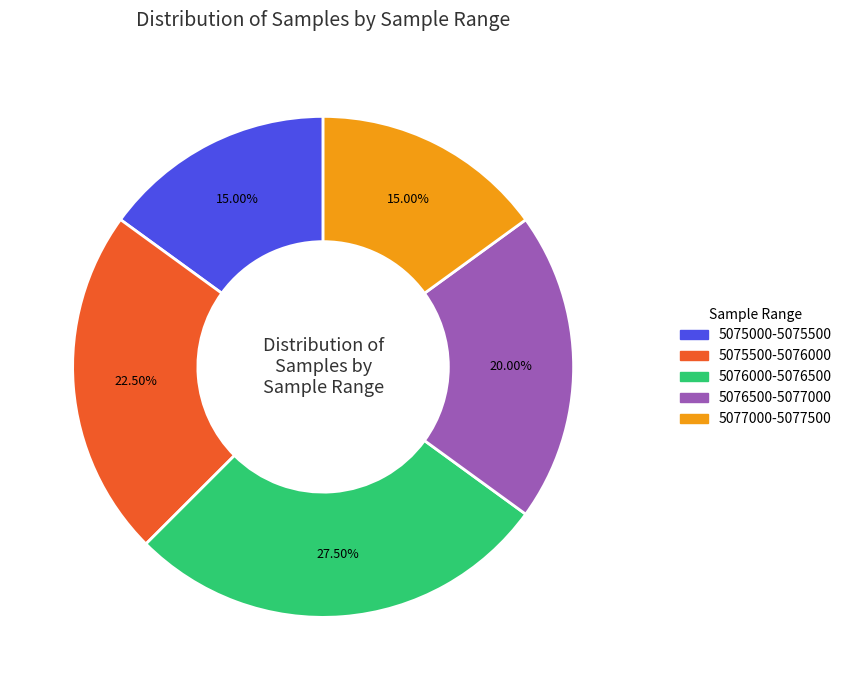

Is there any slice that represents more than half of the pie?

No